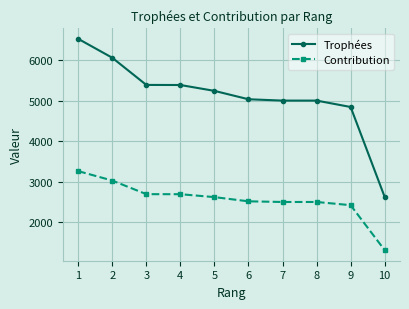

Which category has the lowest value across all series?

10